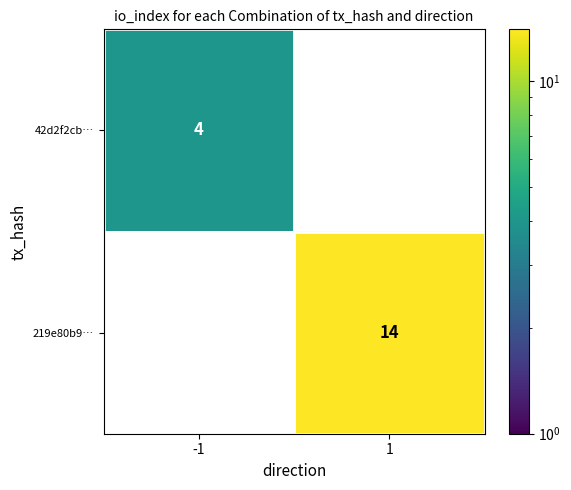

How many distinct data groups are displayed?

2